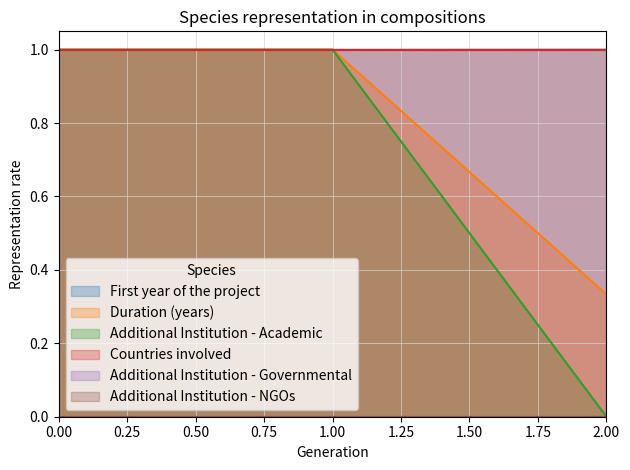

Which label corresponds to the largest value in the chart?

2